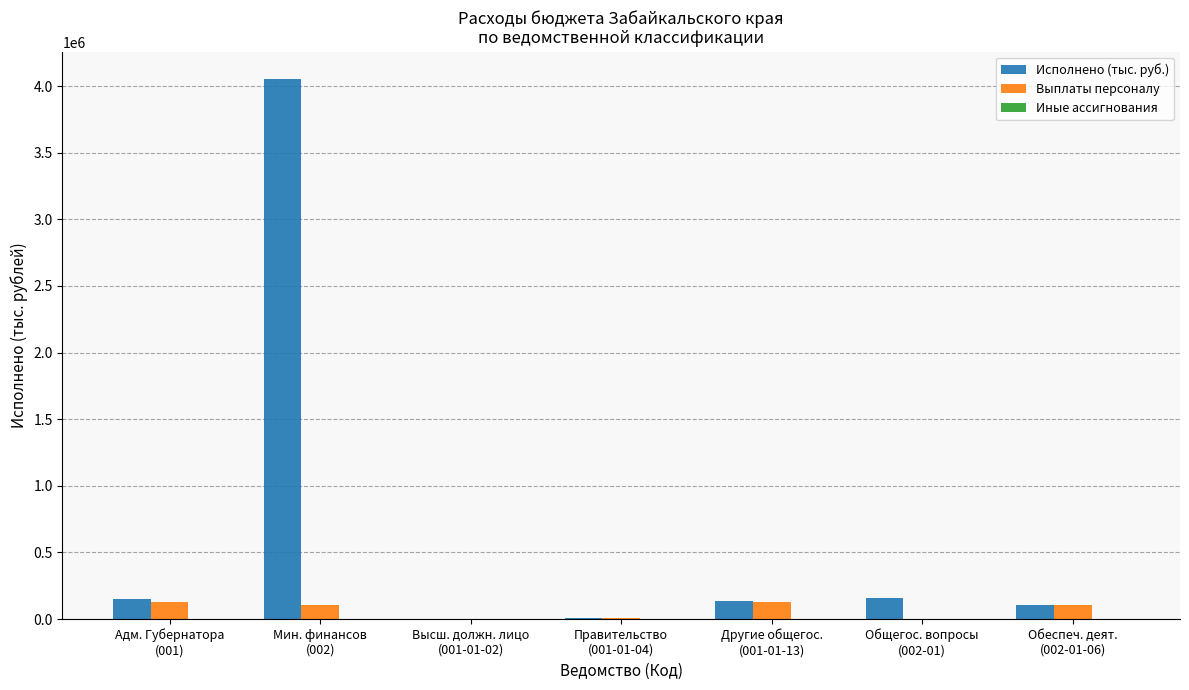

What is the highest value of the Исполнено (тыс. руб.) series?

4055727.4